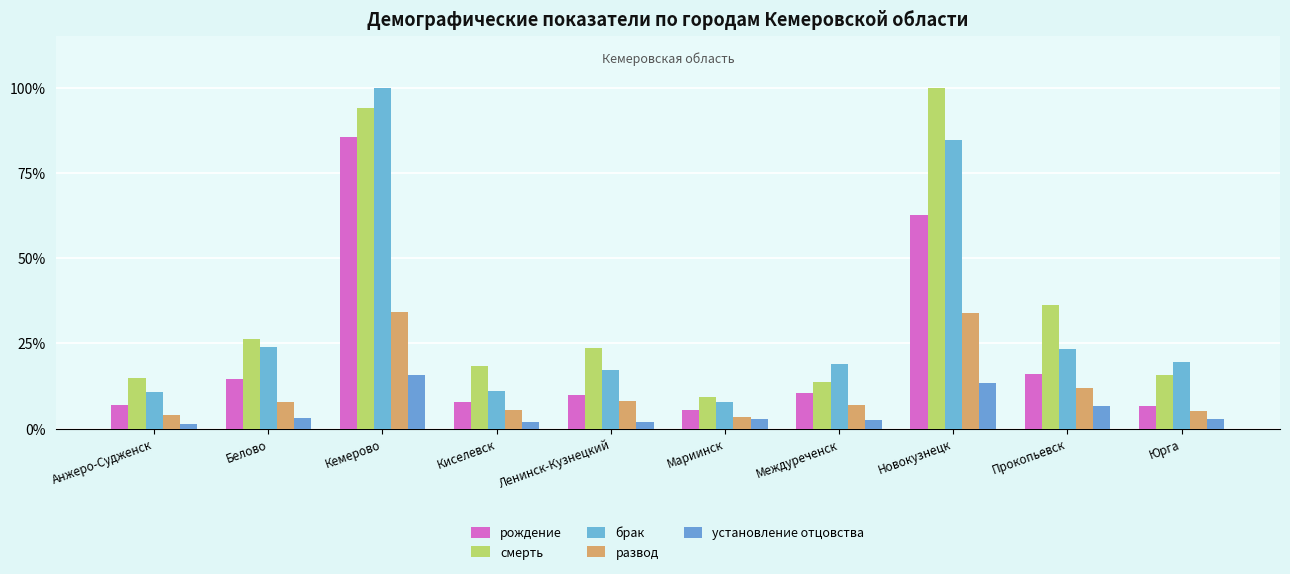

The value of брак at Ленинск-Кузнецкий is 17.2. True or false?

True